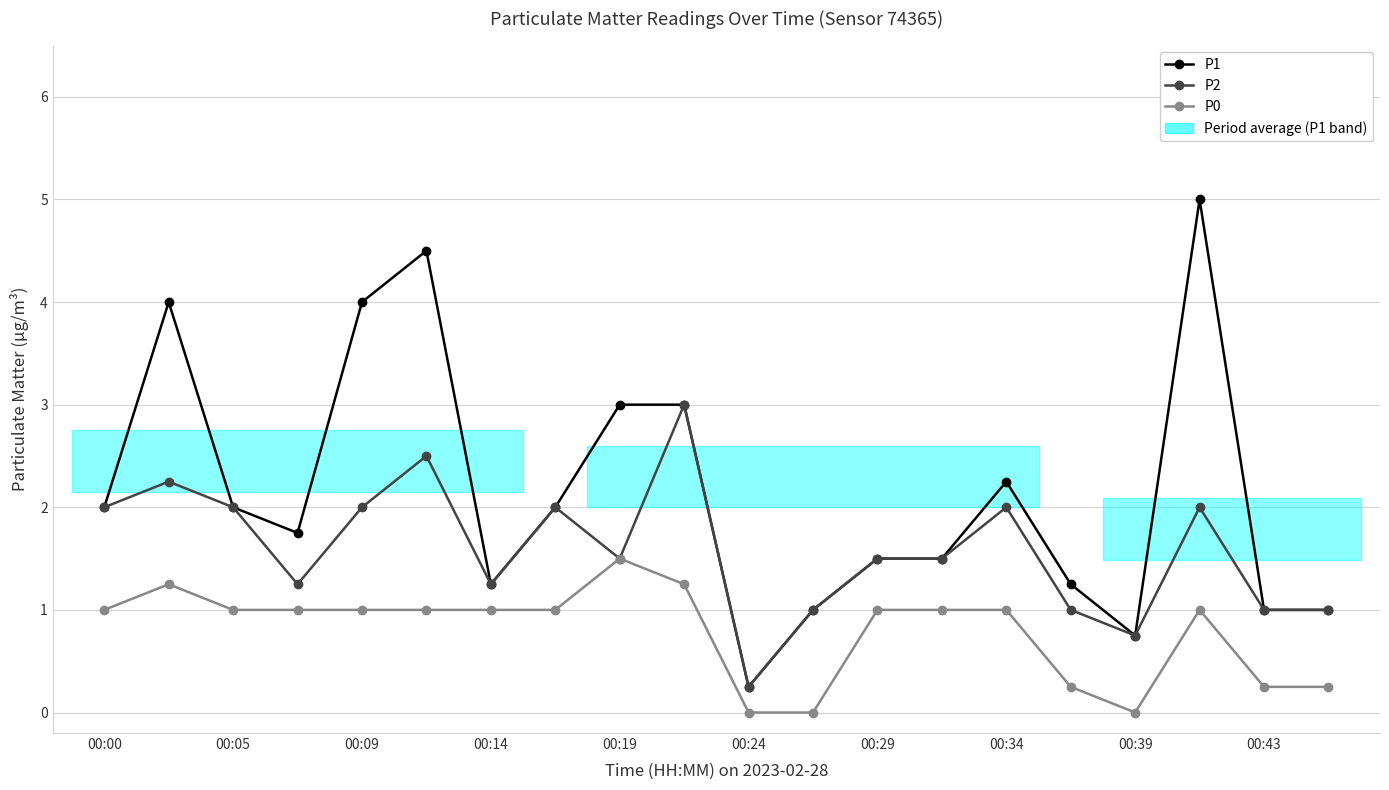

True or false: P0 and P1 intersect in this chart.

False